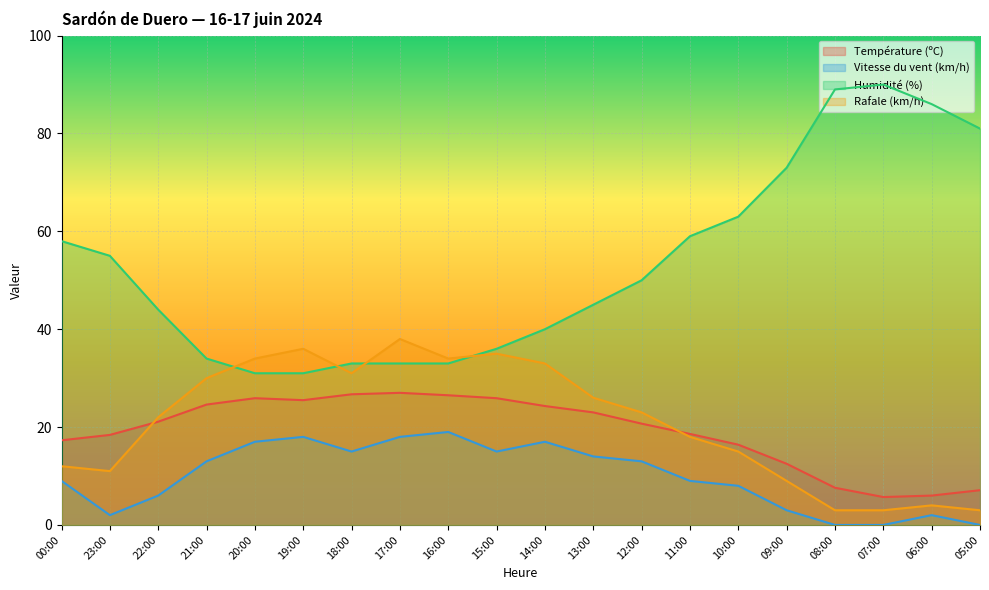

The value of Humidité (%) at 21:00 is 34.0. True or false?

True